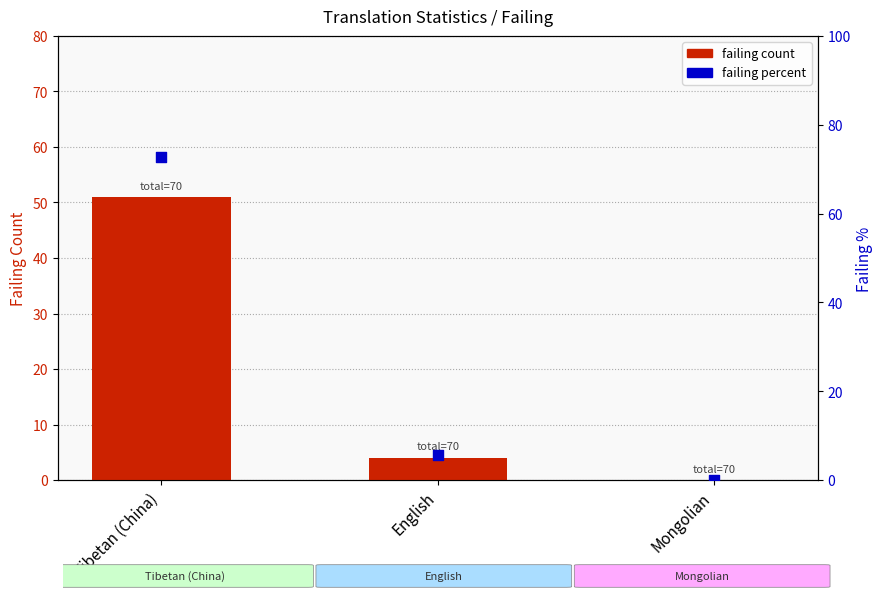

At how many categories does at least one series exceed 27?

1